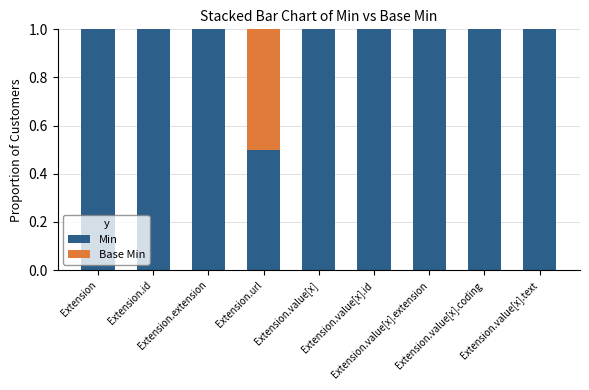

What is the sum of all Min values?

8.5